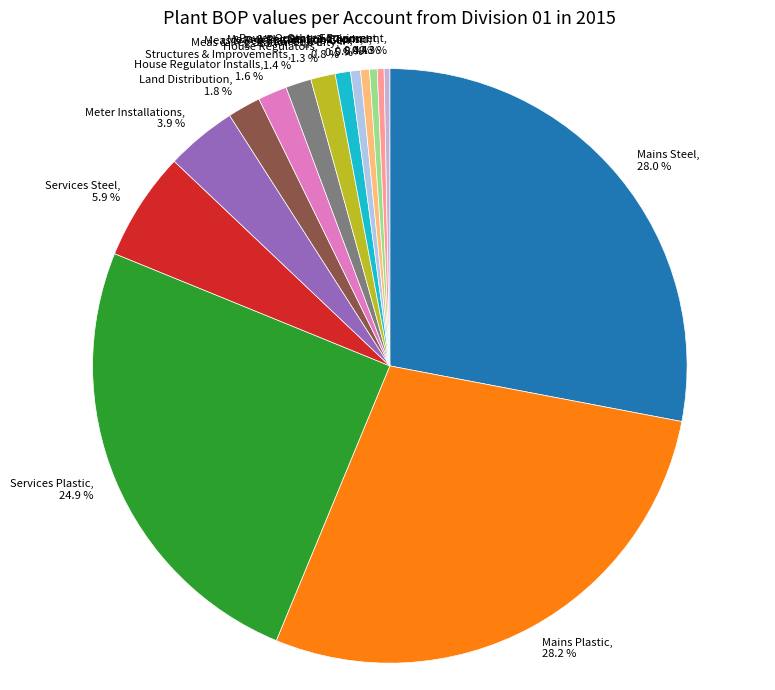

Do Land Distribution and House Regulator Installs together represent more than half of the pie?

No